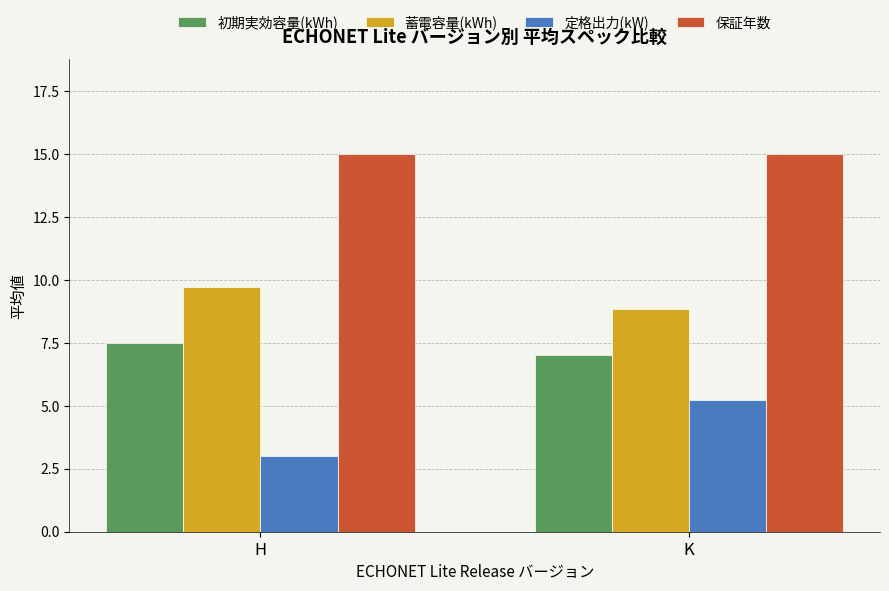

How many data points in 蓄電容量(kWh) are above 9?

1